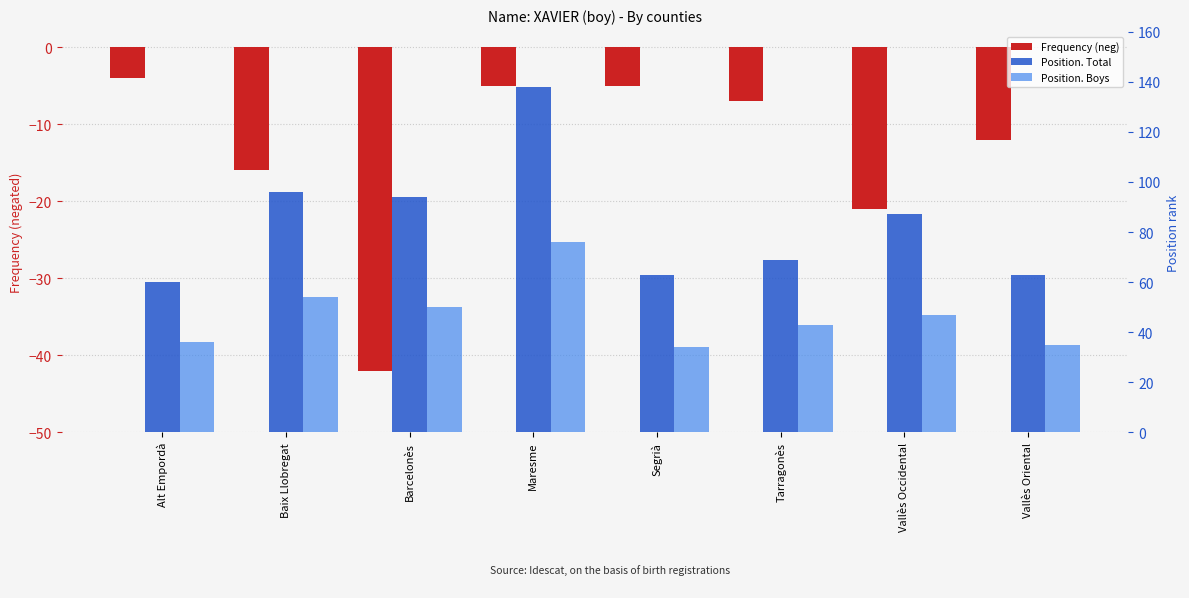

What is the difference between the maximum and minimum values in the Frequency (neg) series?

38